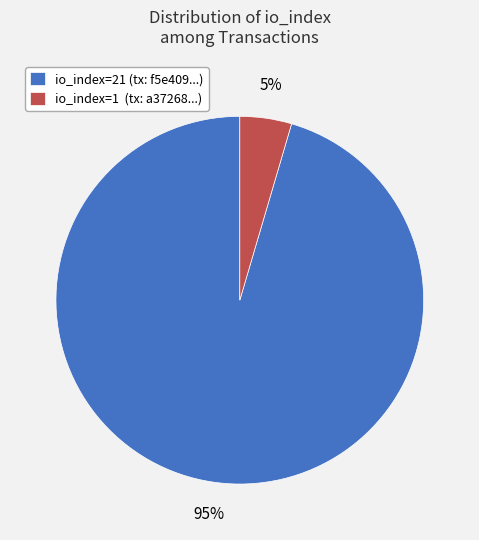

Do io_index=1 (tx: a37268...) and io_index=21 (tx: f5e409...) together represent more than half of the pie?

Yes